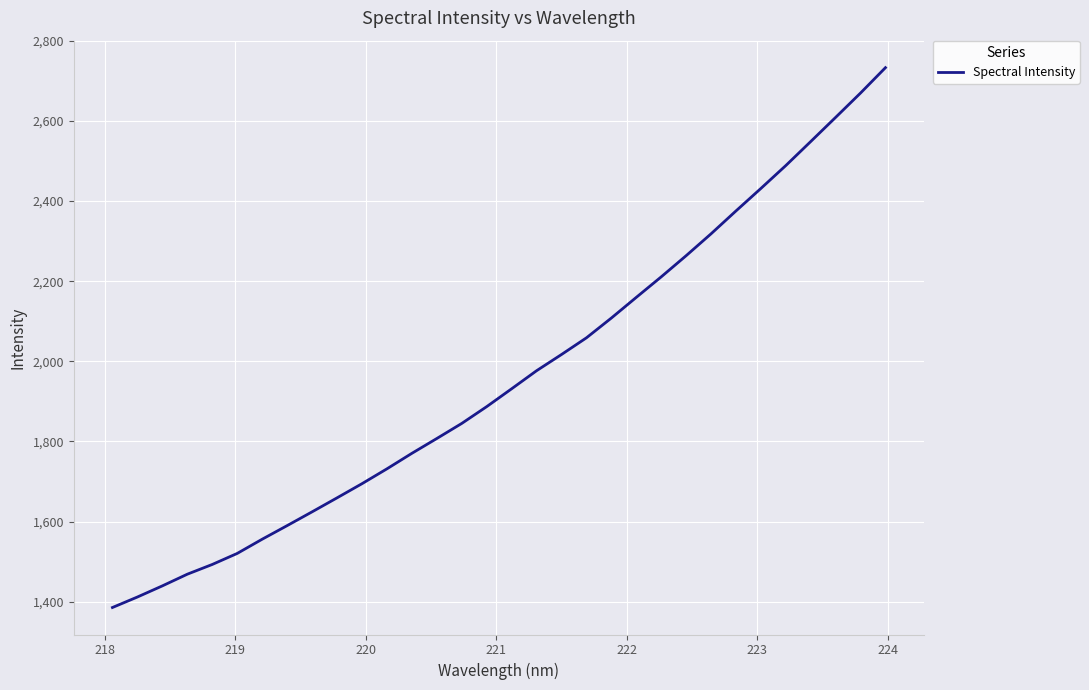

What is the difference between the maximum and minimum values?

1347.4